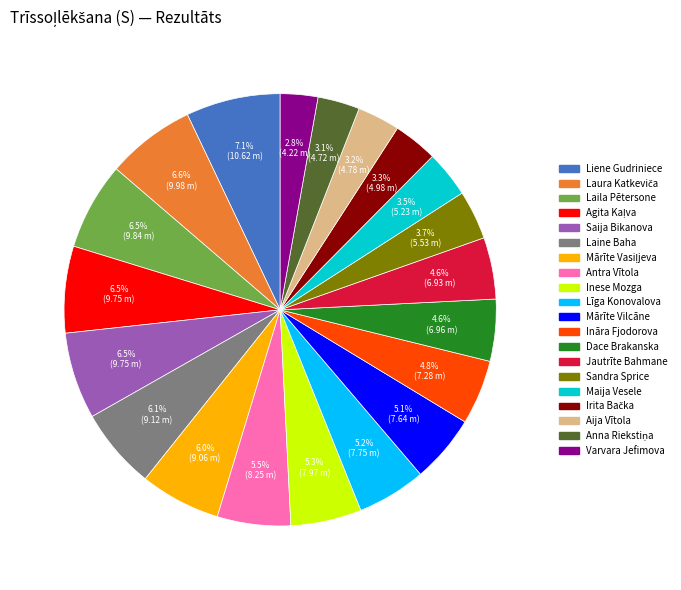

Is there any slice that represents more than half of the pie?

No